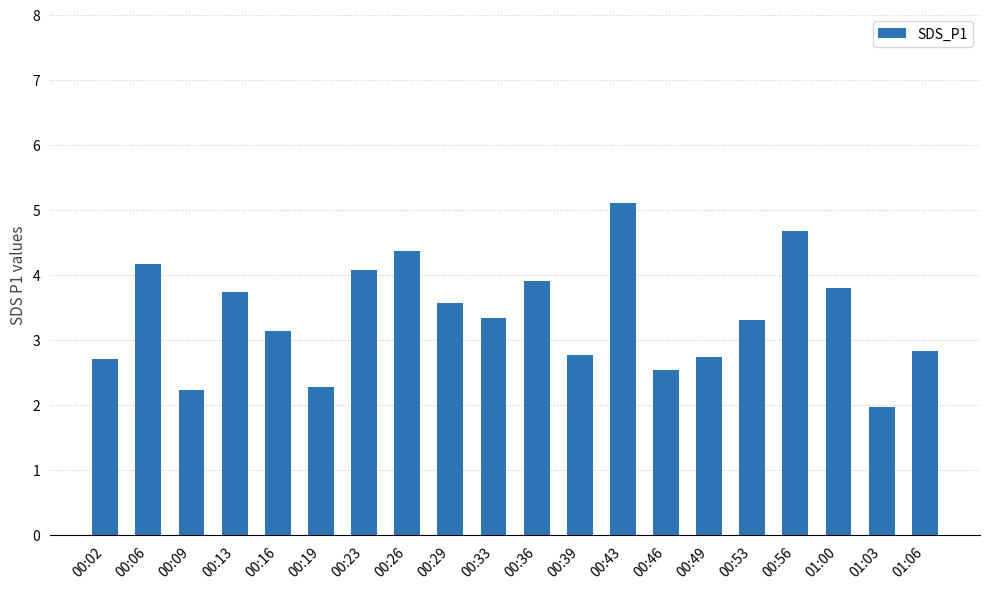

Between 00:06 and 01:06, which is larger?

00:06